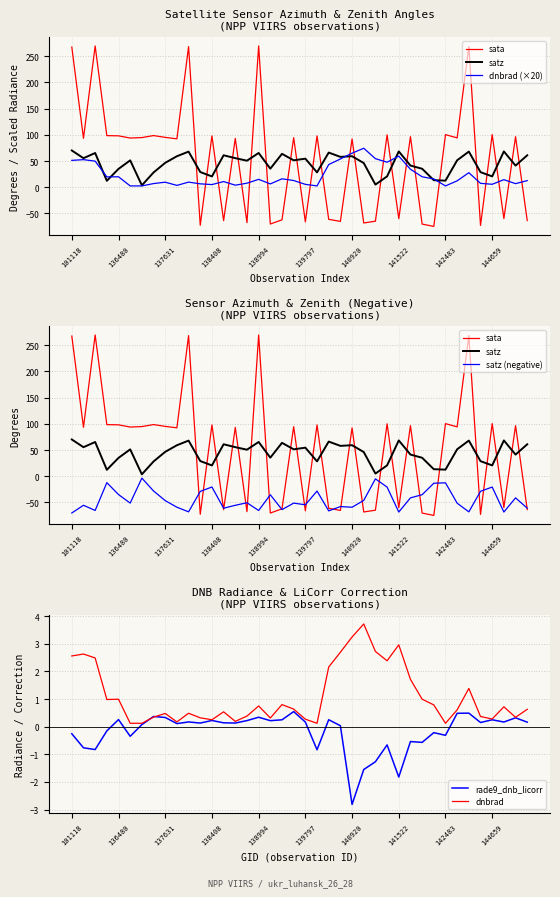

How many lines are shown in the chart?

6